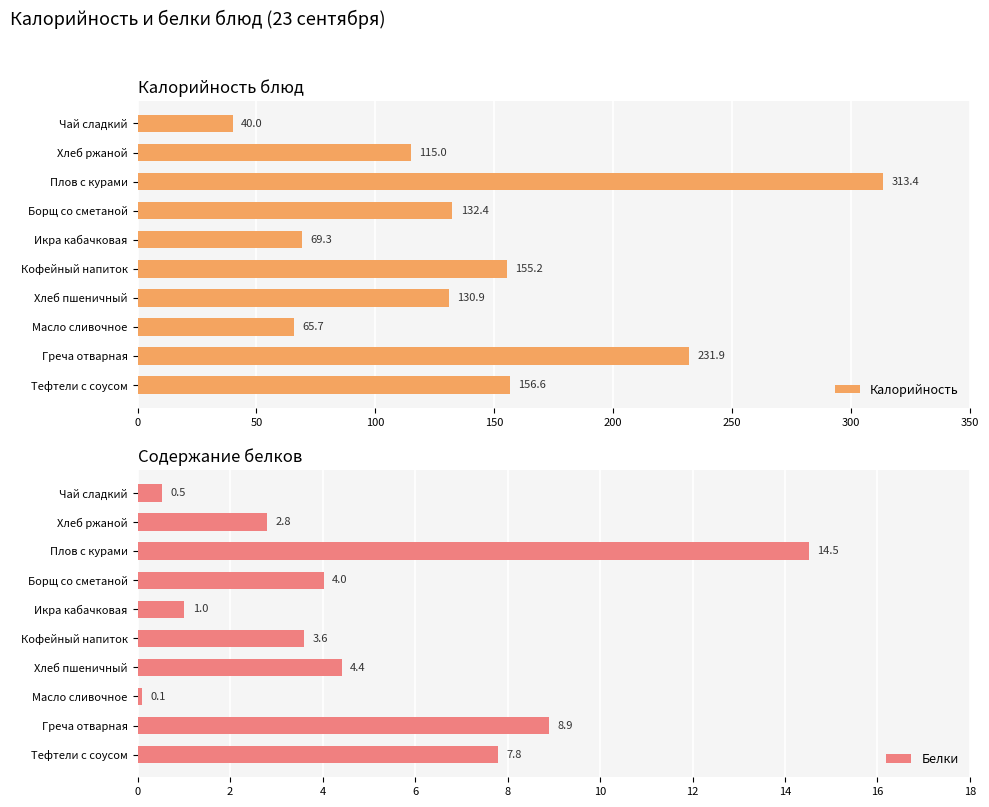

What is the minimum value for Белки?

0.1